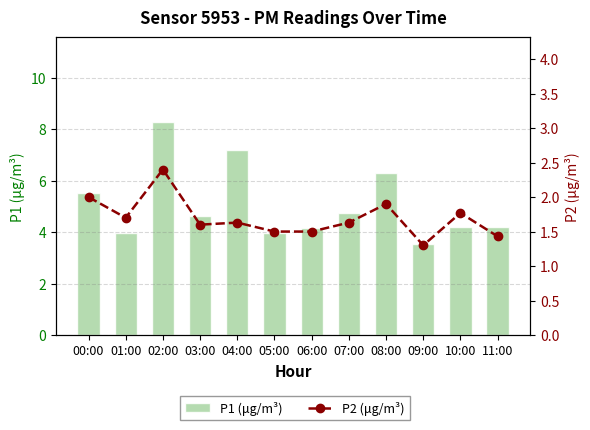

What is the label of the 4th bar from the right?

08:00